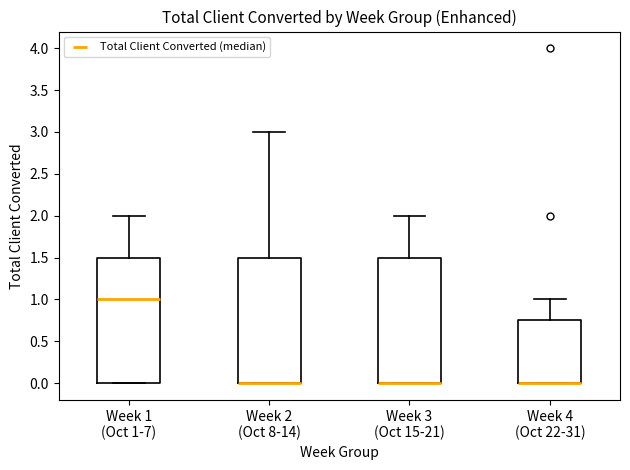

Reading left to right, transcribe this box plot: for each box, give where its median line is, the range the box spans, and where its two whiskers end, as read against the y-axis. The values are not printed on the chart, so give them approximately, as read against the axis.

Week 1 (Oct 1-7): median 1.00, box 0.00 to 1.50, whiskers 0.00 to 2.00
Week 2 (Oct 8-14): median 0.00 (drawn on the box's lower edge), box 0.00 to 1.50, whiskers 0.00 to 3.00
Week 3 (Oct 15-21): median 0.00 (drawn on the box's lower edge), box 0.00 to 1.50, whiskers 0.00 to 2.00
Week 4 (Oct 22-31): median 0.00 (drawn on the box's lower edge), box 0.00 to 0.75, whiskers 0.00 to 1.00